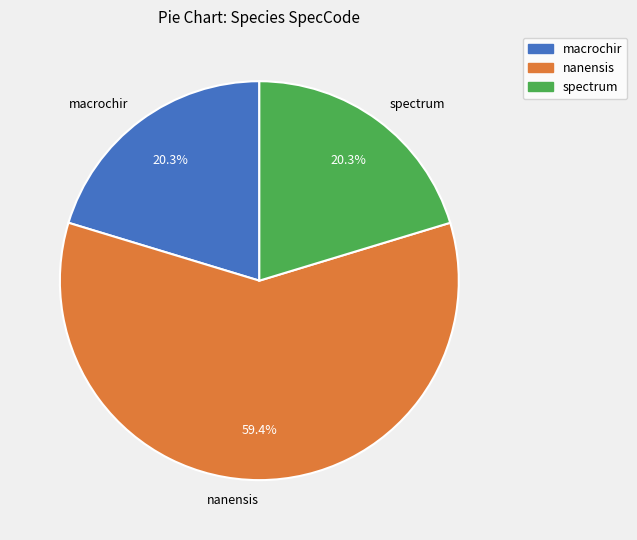

Does spectrum represent more than half of the total?

No